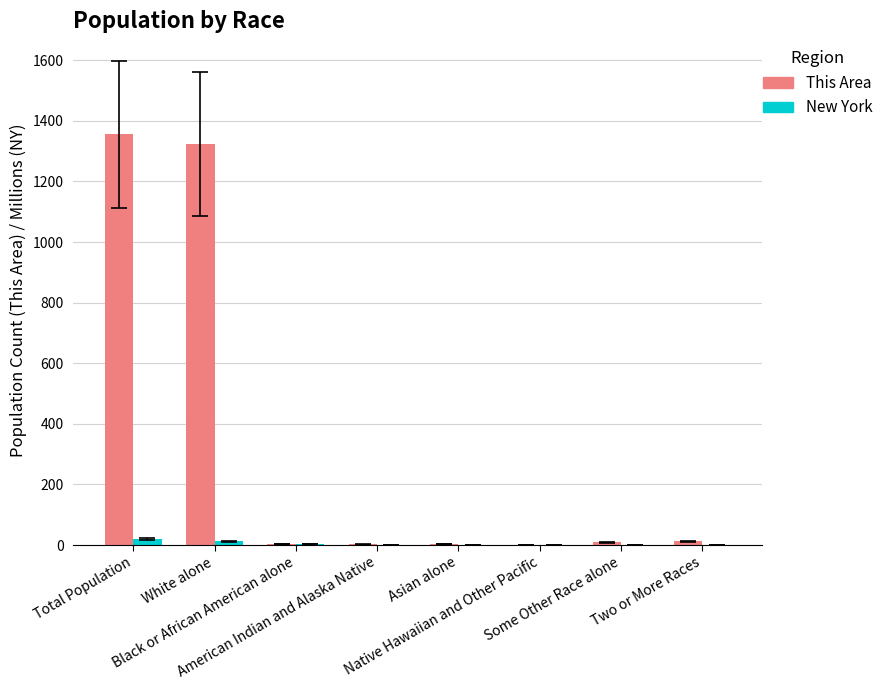

What is the maximum value shown in the chart?

1355.0